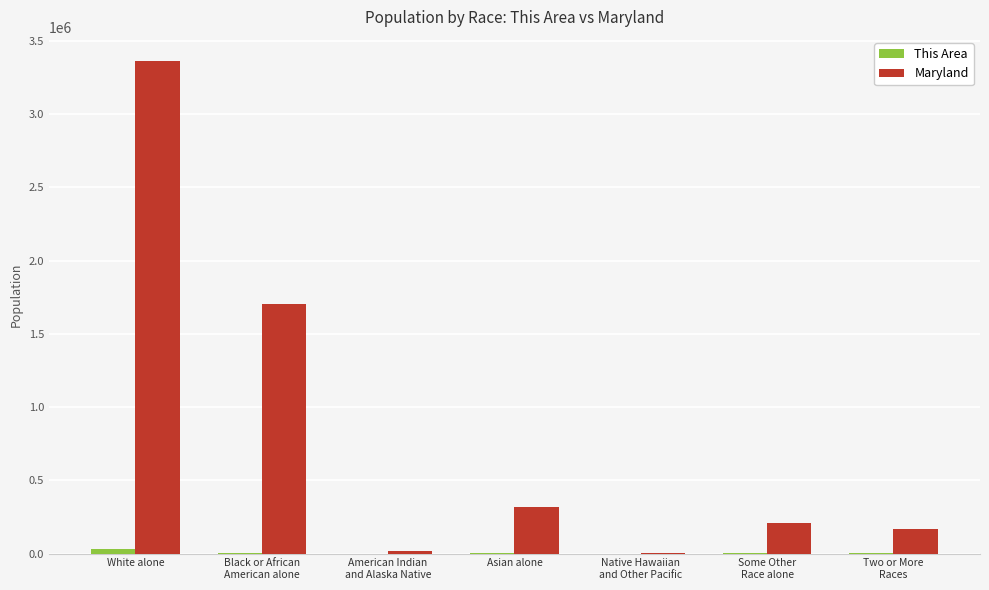

At which category is the sum across all series the highest?

White alone